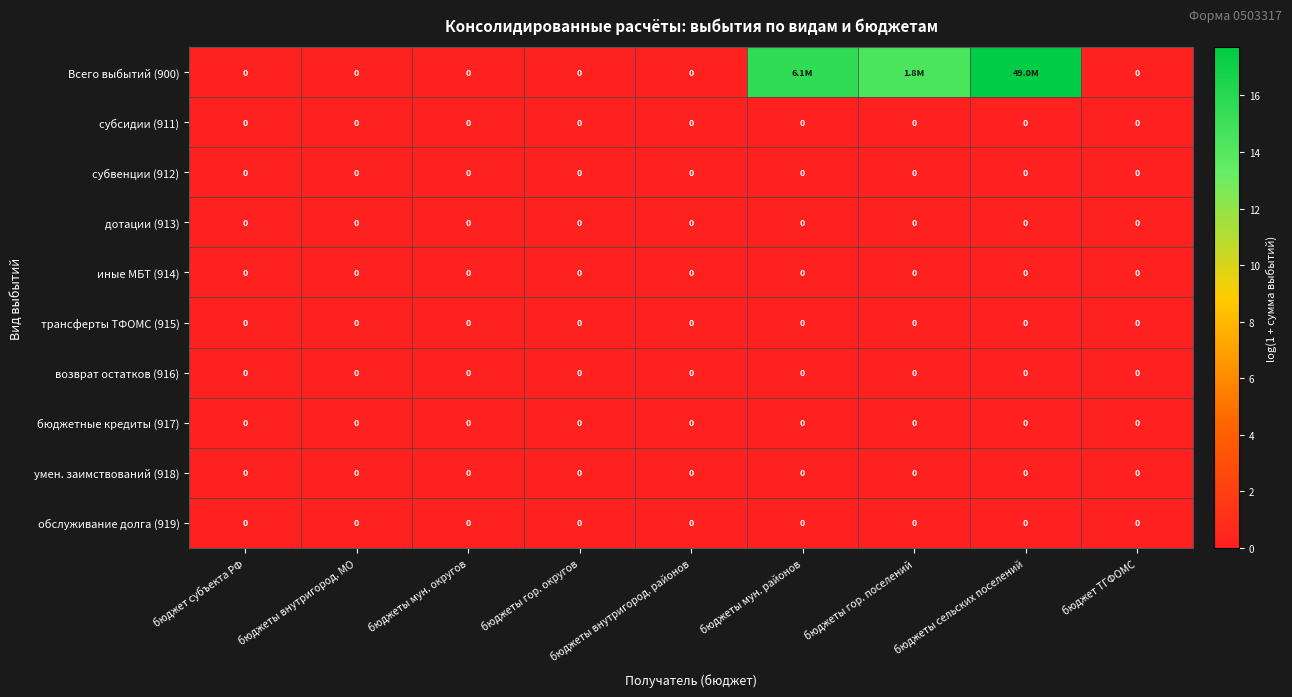

What is the difference between the second highest and minimum values in the Всего выбытий (900) series?

15.6